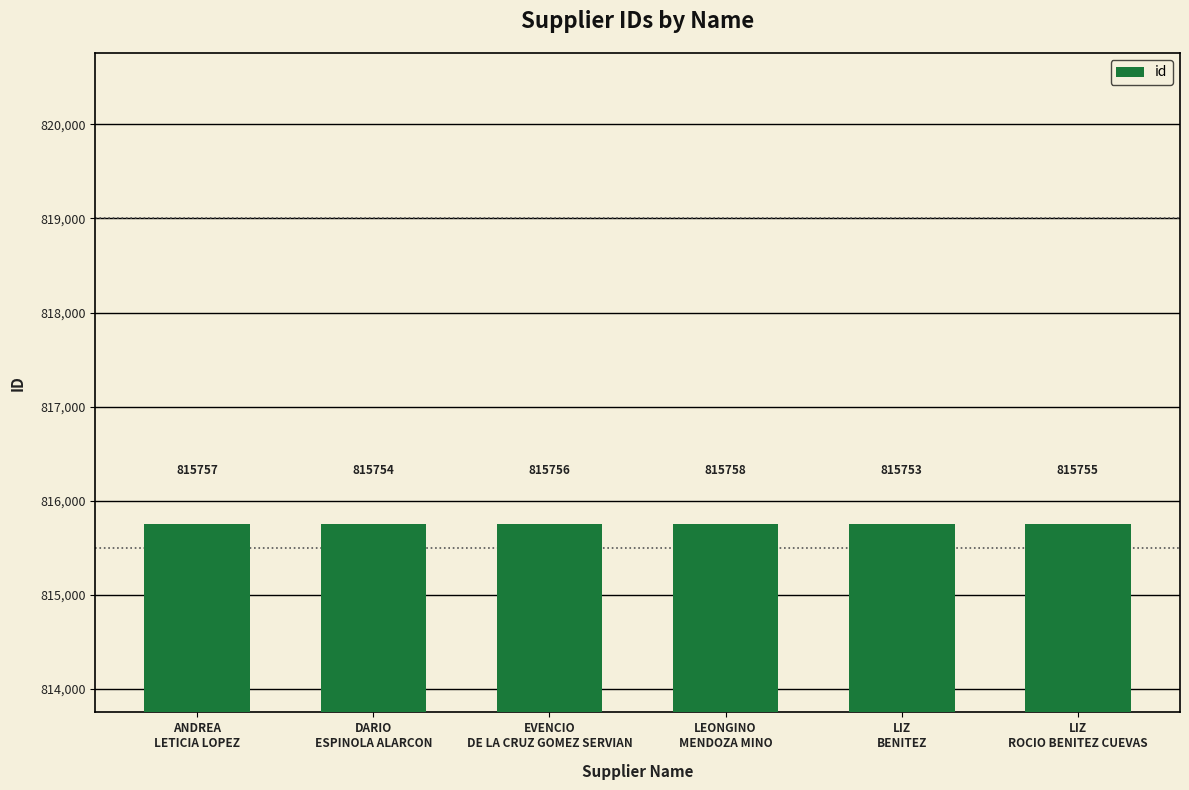

What is the value of the 4th bar from the left?

815758